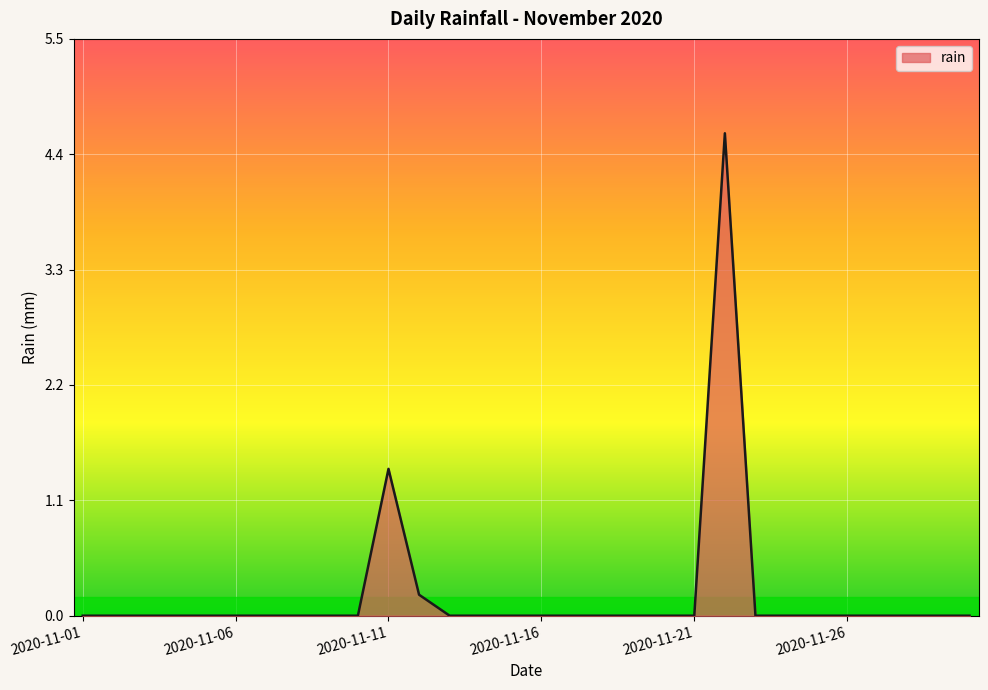

What is the maximum value shown in the chart?

4.6